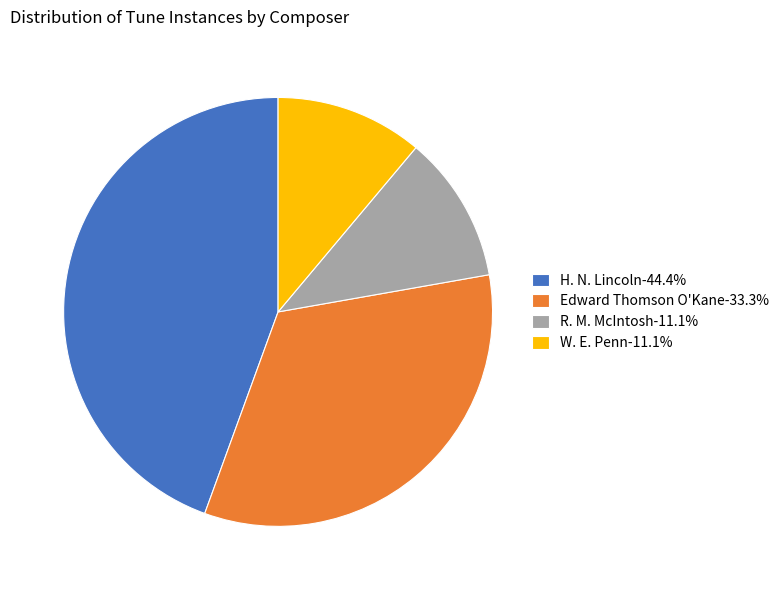

Is the sum of H. N. Lincoln-44.4% and R. M. McIntosh-11.1% greater than half?

Yes